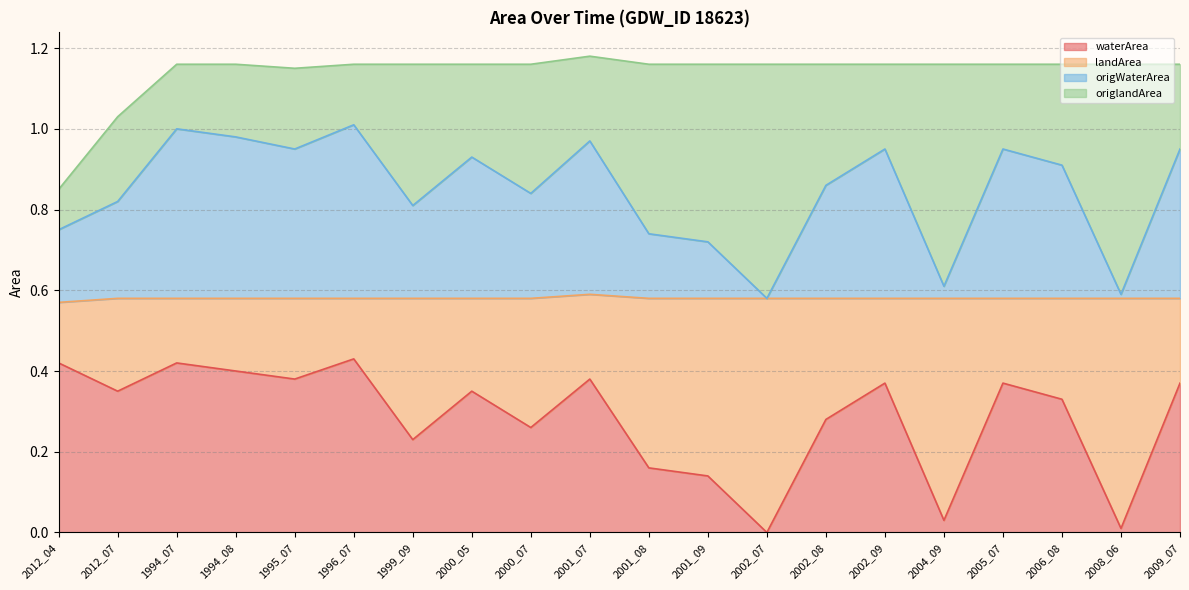

How many interior local peaks does the origWaterArea series have?

6